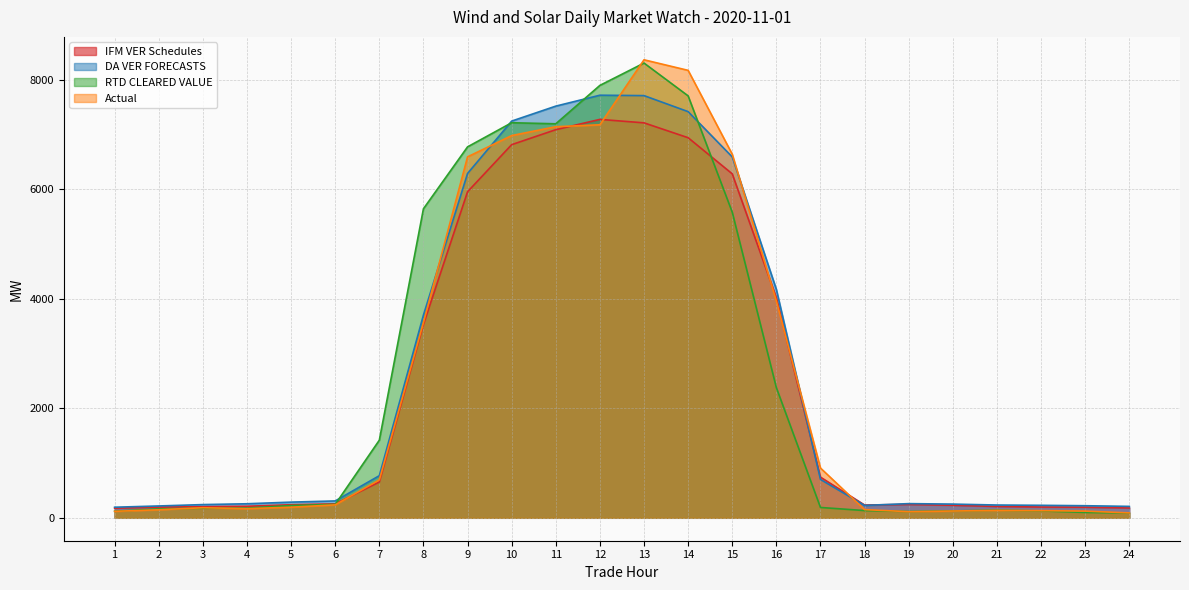

What is the minimum value shown in the chart?

86.8